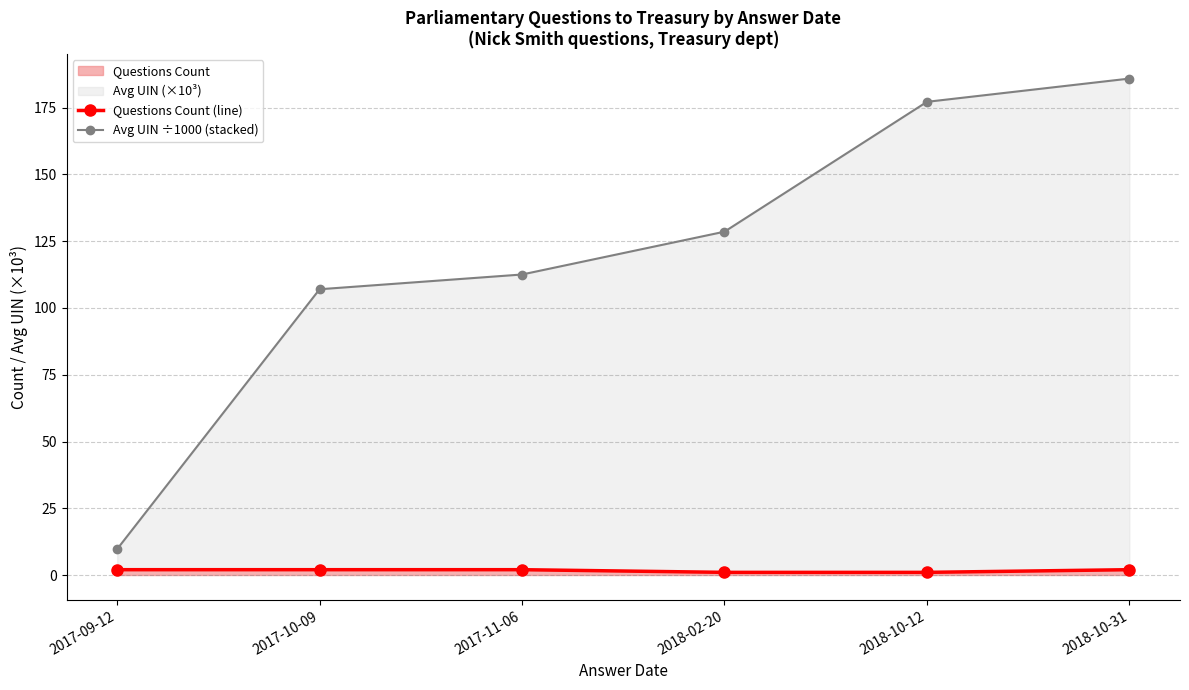

At 2017-11-06, list the series in order from smallest to largest.

Questions Count (line), Avg UIN ÷1000 (stacked)